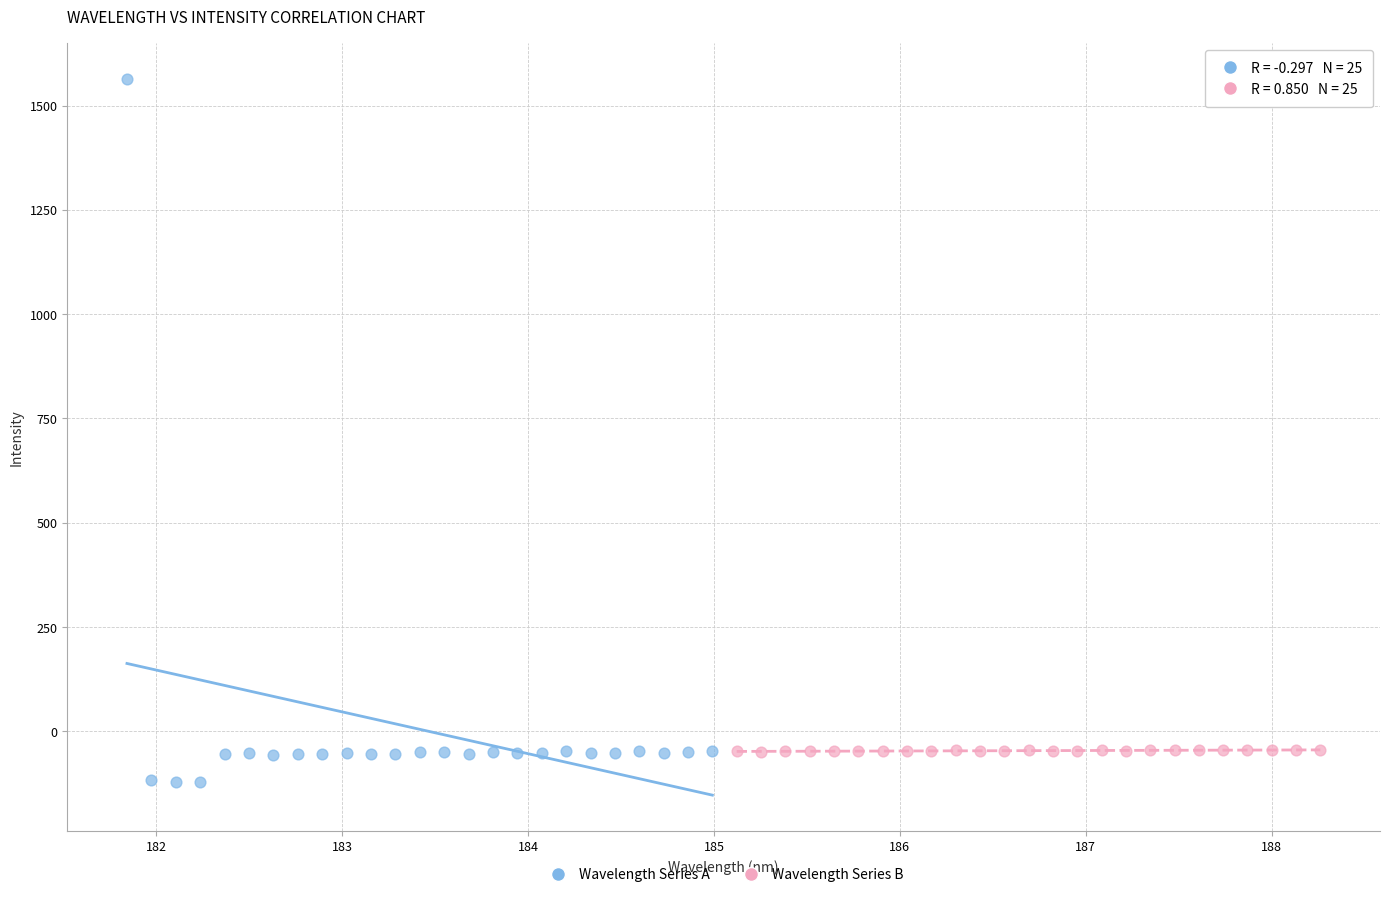

Which series reaches the maximum Y coordinate?

Wavelength Series A